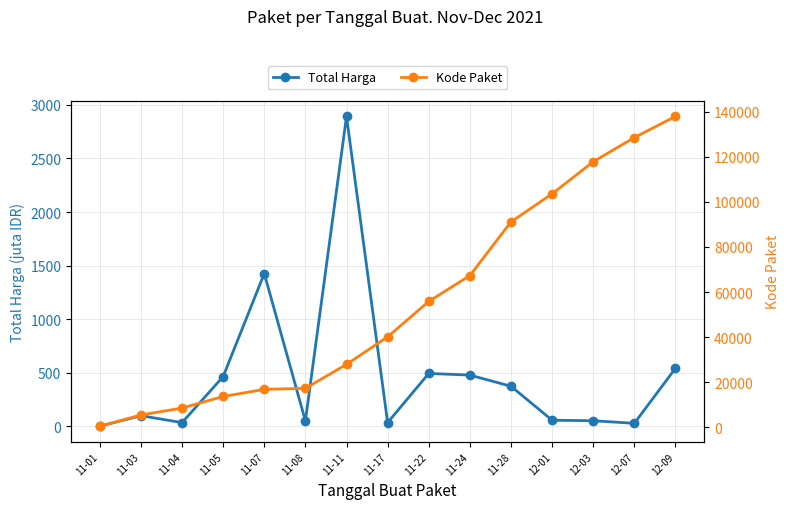

What is the label of the 6th point from the left?

11-08